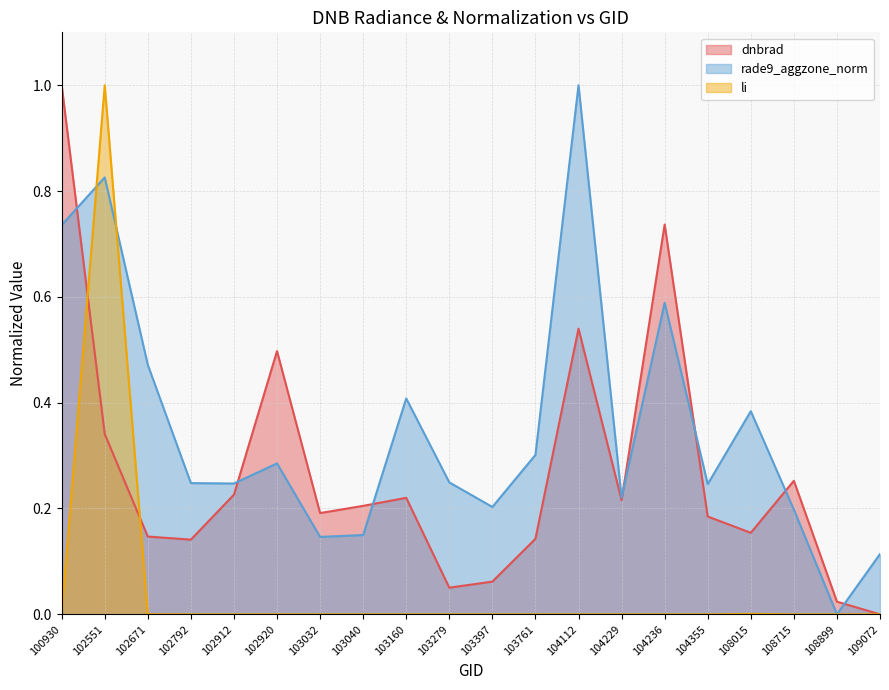

What is the value of the dnbrad point at the 15th from the left?

0.7